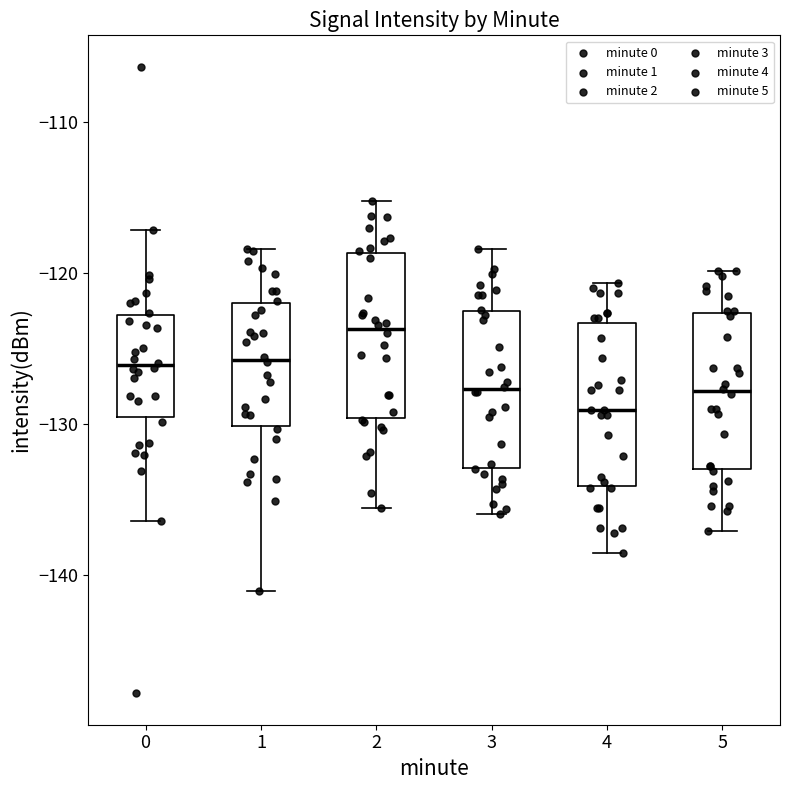

Which box has the lowest median line?

4